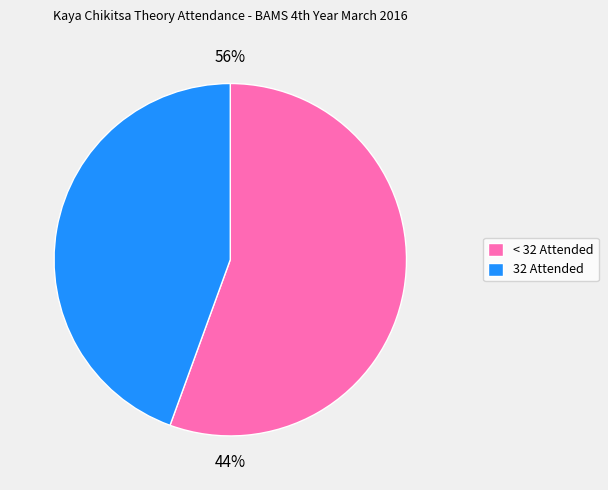

True or false: Anjali accounts for 1% of the total.

False